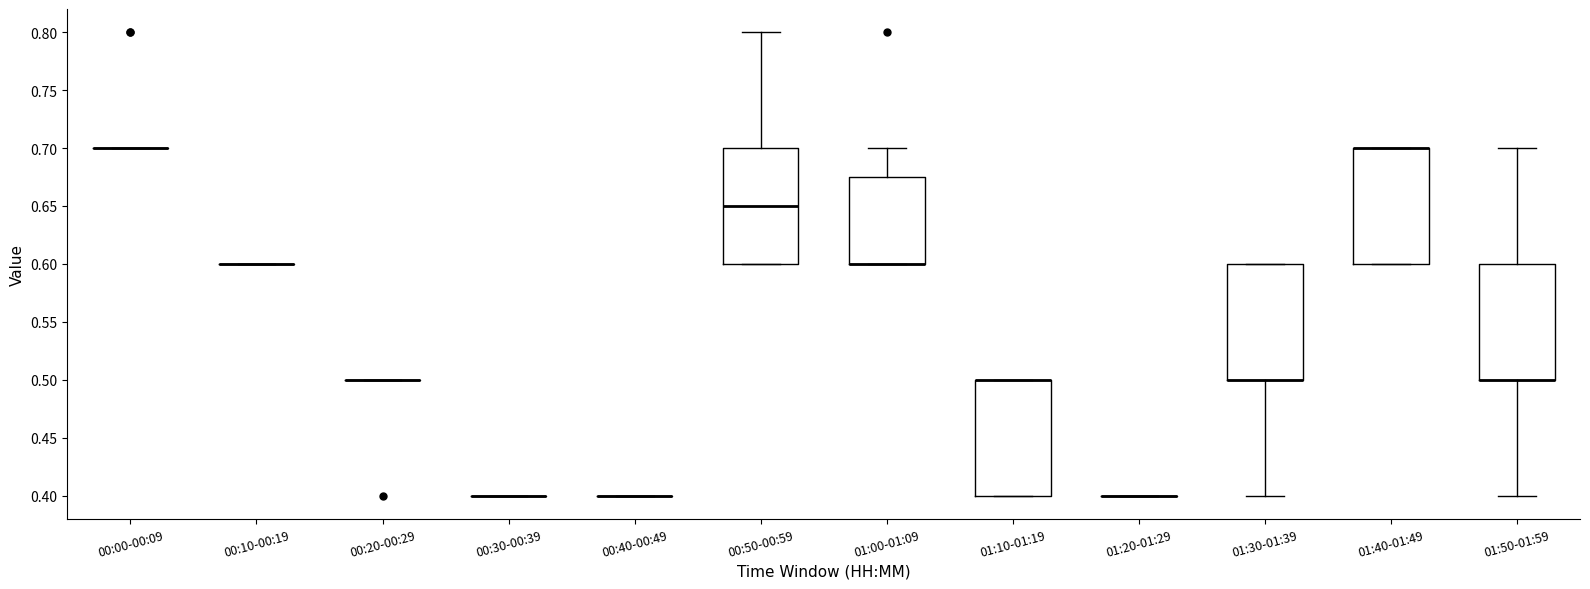

Reading left to right, transcribe this box plot: for each box, give where its median line is, the range the box spans, and where its two whiskers end, as read against the y-axis. The values are not printed on the chart, so give them approximately, as read against the axis.

00:00-00:09: box collapsed to a line at 0.700, whiskers 0.700 to 0.700
00:10-00:19: box collapsed to a line at 0.600, whiskers 0.600 to 0.600
00:20-00:29: box collapsed to a line at 0.500, whiskers 0.500 to 0.500
00:30-00:39: box collapsed to a line at 0.400, whiskers 0.400 to 0.400
00:40-00:49: box collapsed to a line at 0.400, whiskers 0.400 to 0.400
00:50-00:59: median 0.650, box 0.600 to 0.700, whiskers 0.600 to 0.800
01:00-01:09: median 0.600 (drawn on the box's lower edge), box 0.600 to 0.675, whiskers 0.600 to 0.700
01:10-01:19: median 0.500 (drawn on the box's upper edge), box 0.400 to 0.500, whiskers 0.400 to 0.500
01:20-01:29: box collapsed to a line at 0.400, whiskers 0.400 to 0.400
01:30-01:39: median 0.500 (drawn on the box's lower edge), box 0.500 to 0.600, whiskers 0.400 to 0.600
01:40-01:49: median 0.700 (drawn on the box's upper edge), box 0.600 to 0.700, whiskers 0.600 to 0.700
01:50-01:59: median 0.500 (drawn on the box's lower edge), box 0.500 to 0.600, whiskers 0.400 to 0.700